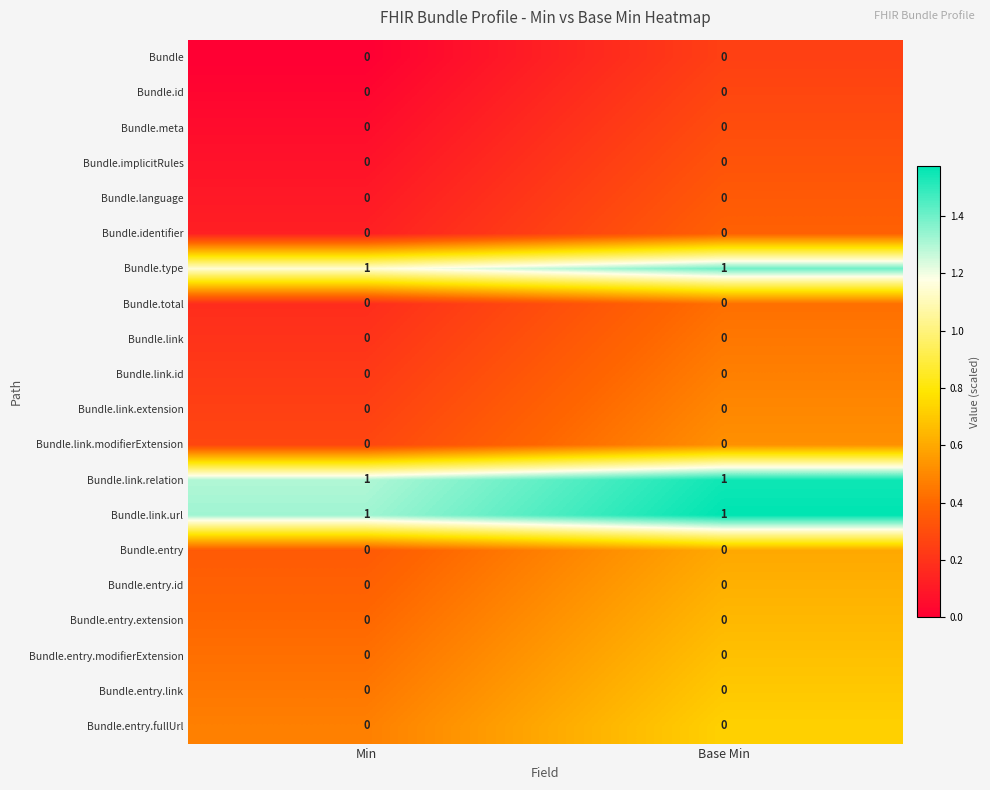

The value of Bundle.type at Base Min is 1. True or false?

True